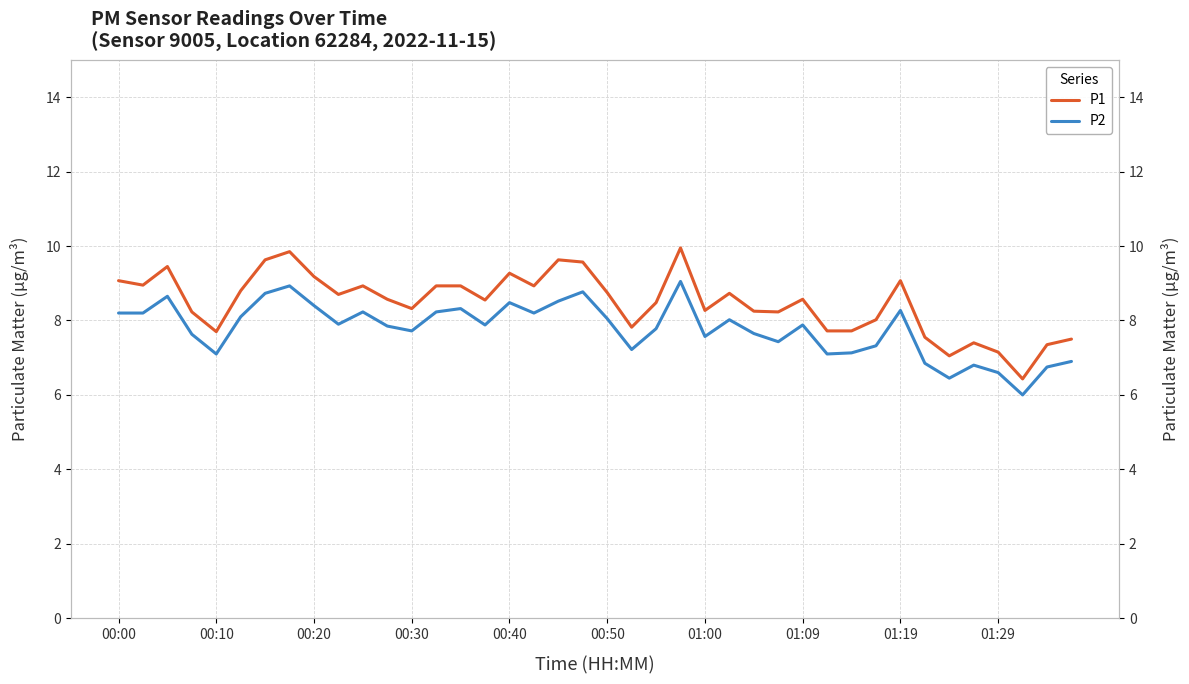

What is the approximate value of P2 at 01:19?

8.3